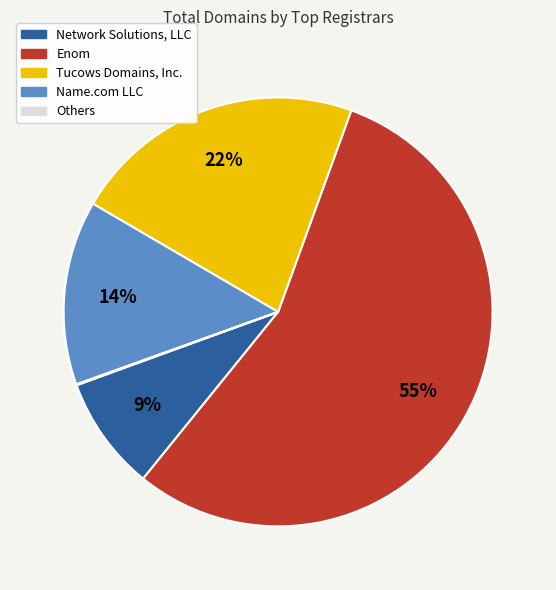

Does any single category account for the majority?

Yes